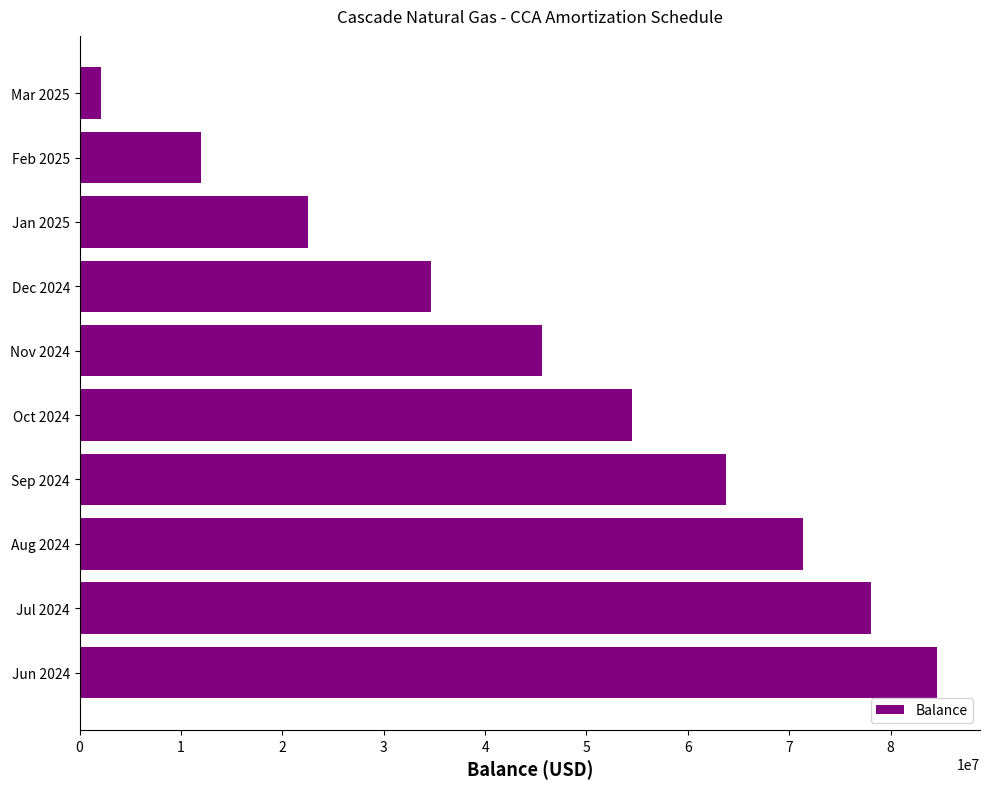

Count the number of data series in this chart.

1